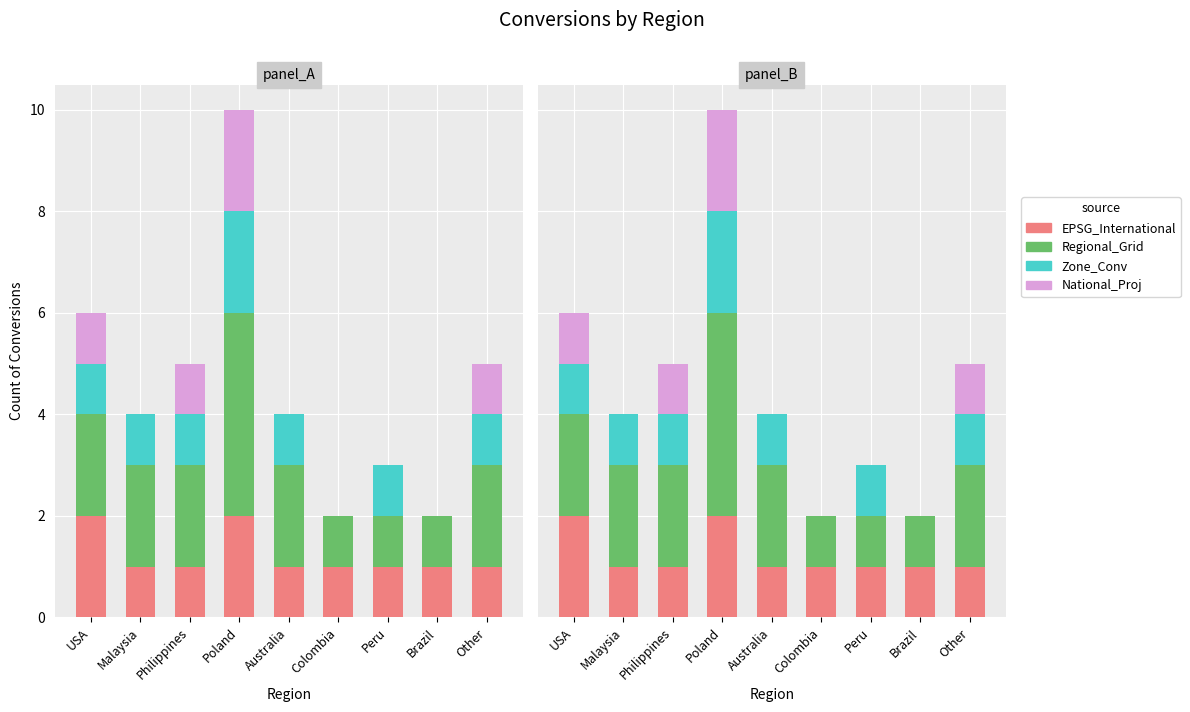

What is the value of the Regional_Grid bar at the 1st from the left?

2